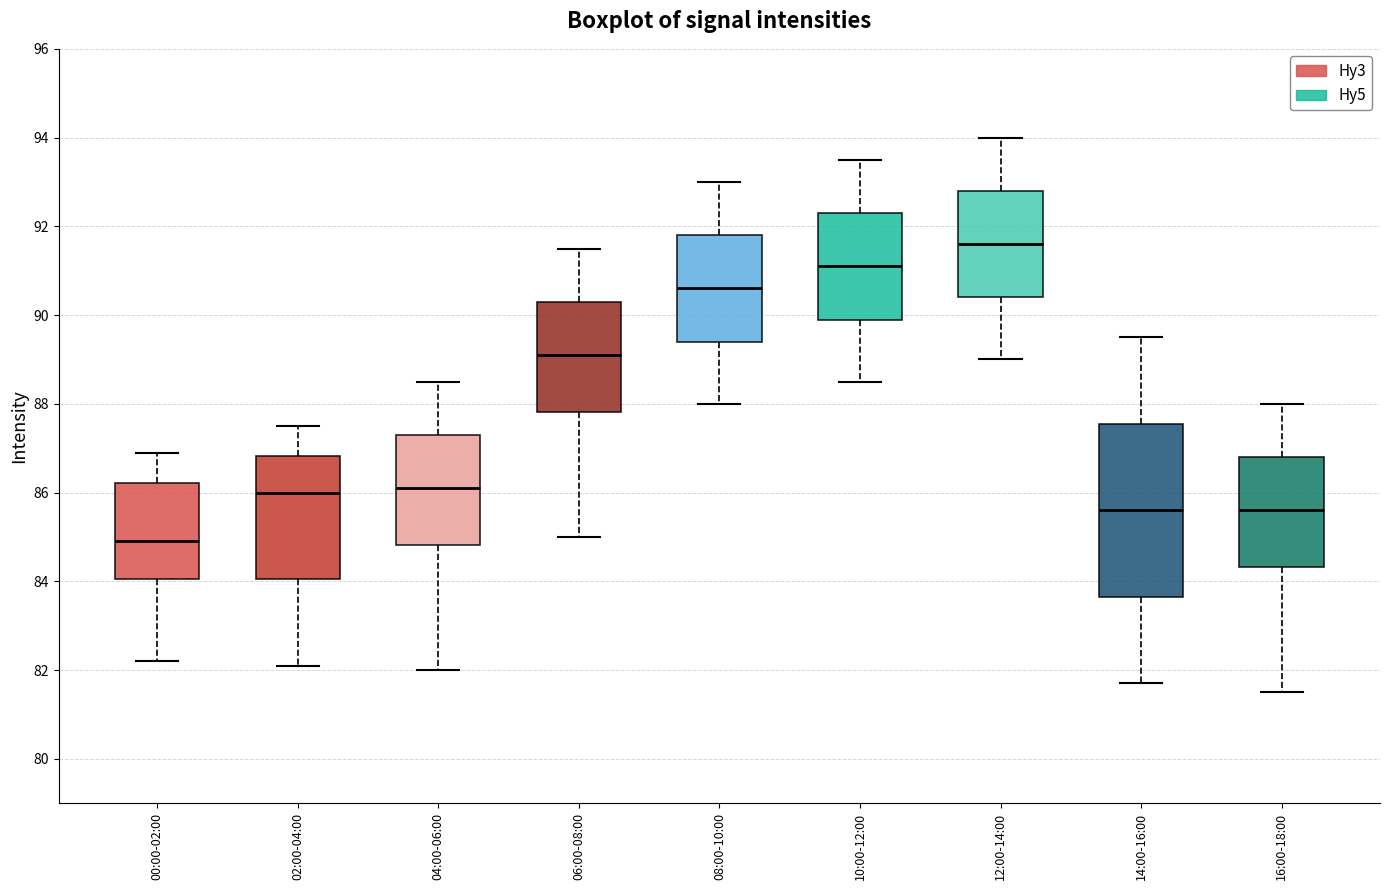

Reading left to right, read every box against the y-axis: the position of its median line, the range the box covers, and the ends of its whiskers. The values are not printed on the chart, so give them approximately, as read against the axis.

00:00-02:00: median 85.0, box 84.0 to 86.2, whiskers 82.2 to 87.0
02:00-04:00: median 86.0, box 84.0 to 86.8, whiskers 82.2 to 87.6
04:00-06:00: median 86.2, box 84.8 to 87.4, whiskers 82.0 to 88.6
06:00-08:00: median 89.2, box 87.8 to 90.4, whiskers 85.0 to 91.6
08:00-10:00: median 90.6, box 89.4 to 91.8, whiskers 88.0 to 93.0
10:00-12:00: median 91.2, box 90.0 to 92.4, whiskers 88.6 to 93.6
12:00-14:00: median 91.6, box 90.4 to 92.8, whiskers 89.0 to 94.0
14:00-16:00: median 85.6, box 83.6 to 87.6, whiskers 81.8 to 89.6
16:00-18:00: median 85.6, box 84.4 to 86.8, whiskers 81.6 to 88.0